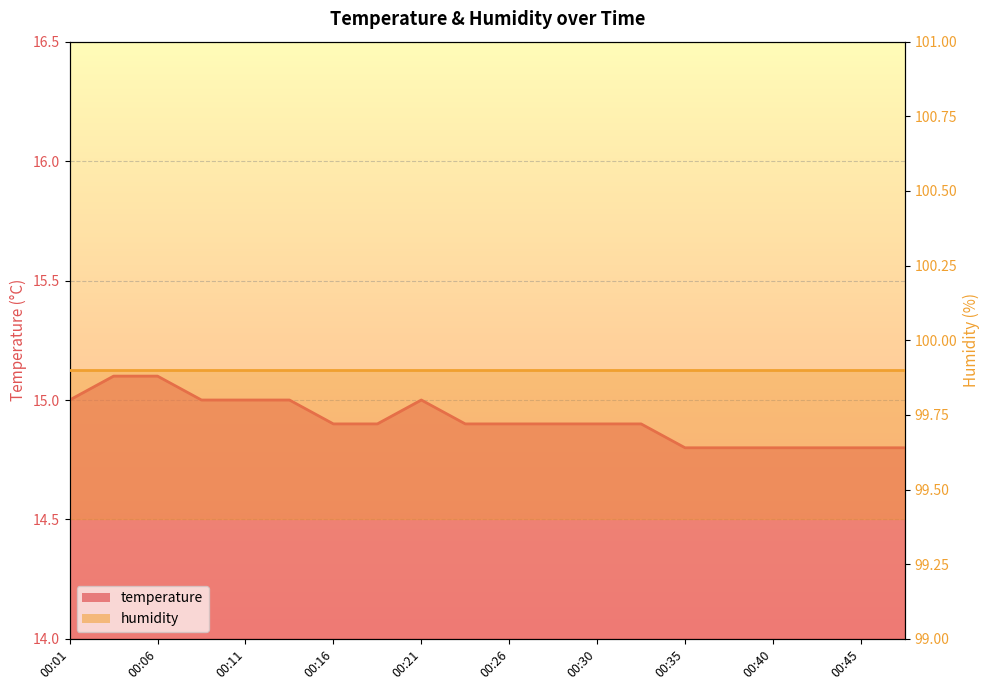

What is the minimum value shown in the chart?

14.8